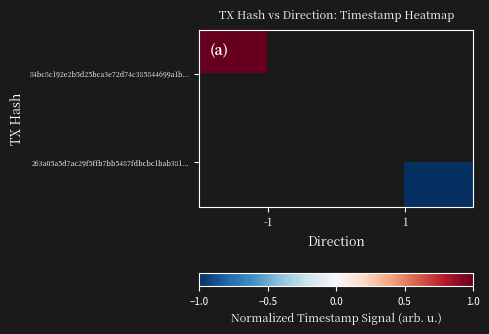

Rank the series by their maximum value, from lowest to highest.

84bc8c192e2b5d25bca3e72d74c385844699a1b..., 263a05a5d7ac29f5ffb7bb5487fdbcbc1bab381...